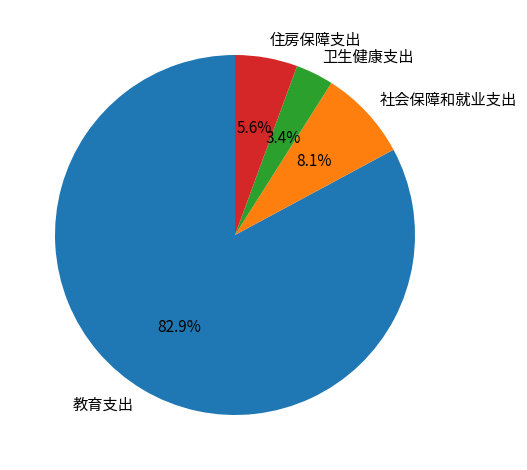

What percentage is NOT represented by 教育支出?

17.1%